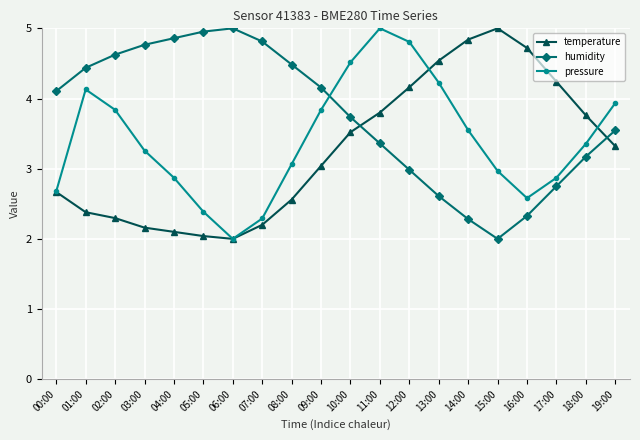

True or false: temperature has more than 0 interior local peaks.

True